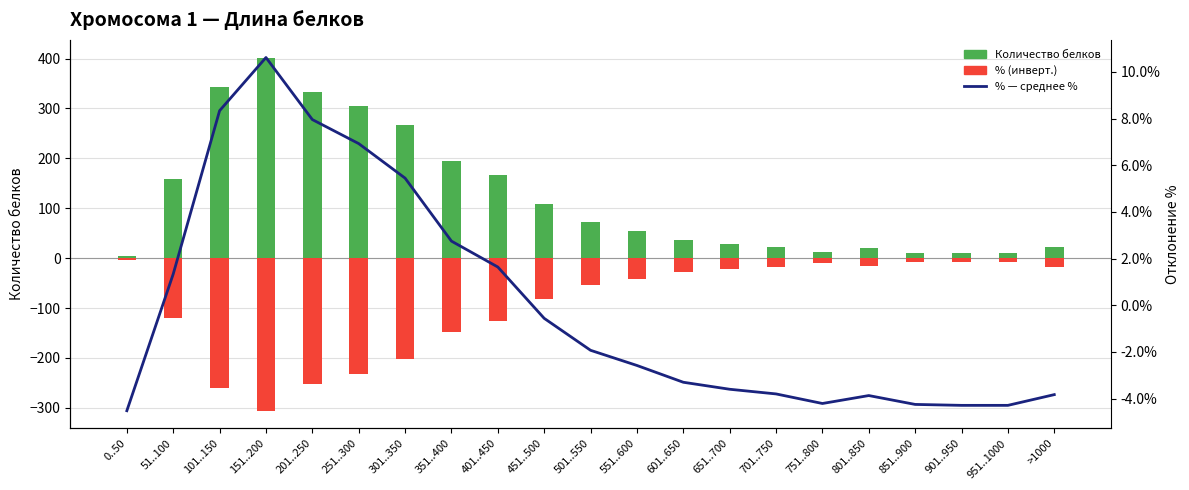

How many values in the Количество белков series exceed 55?

10